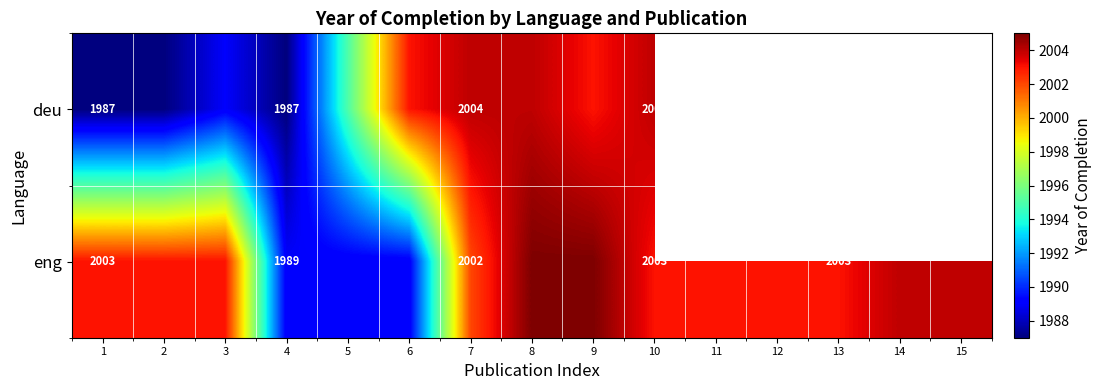

What is the total value across all series at 2?

3990.0